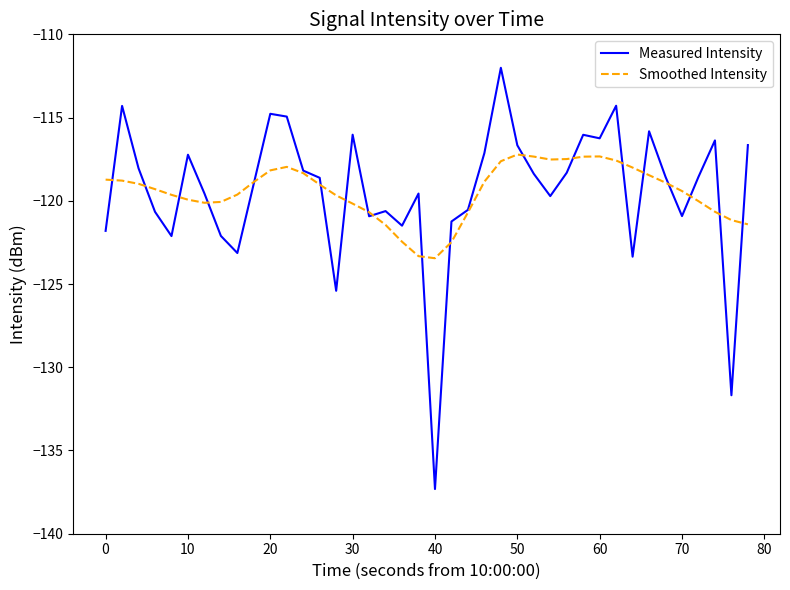

What is the highest value of the Measured Intensity series?

-112.0